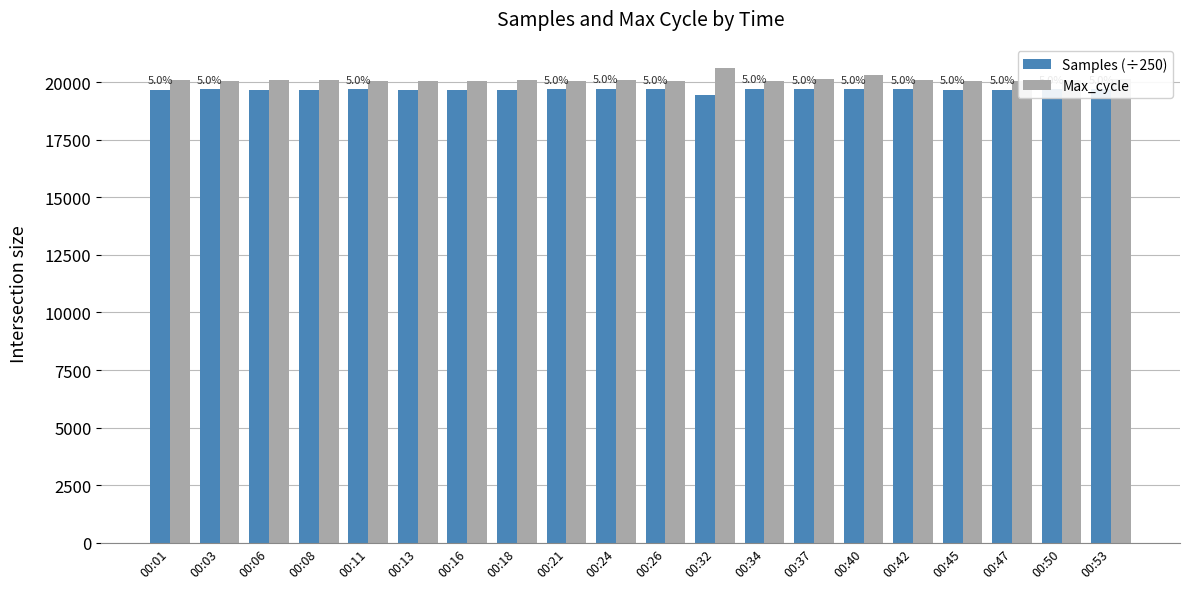

What is the difference between the Samples (÷250) values at 00:47 and 00:21?

33.6